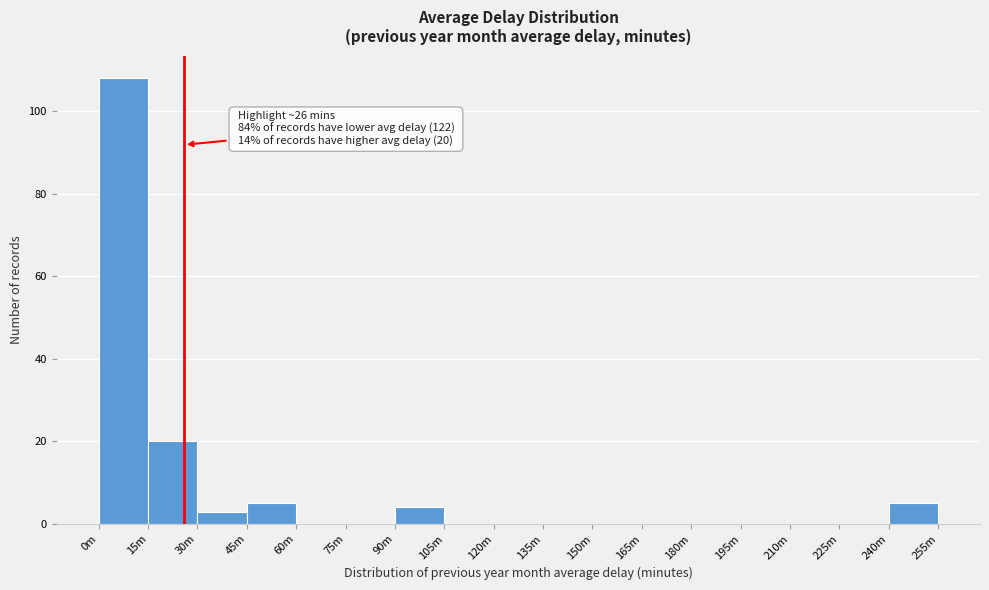

Reading right to left, transcribe all the data shown in this chart.

240m=5	225m=0	210m=0	195m=0	180m=0	165m=0	150m=0	135m=0	120m=0	105m=0	90m=4	75m=0	60m=0	45m=5	30m=3	15m=20	0m=108